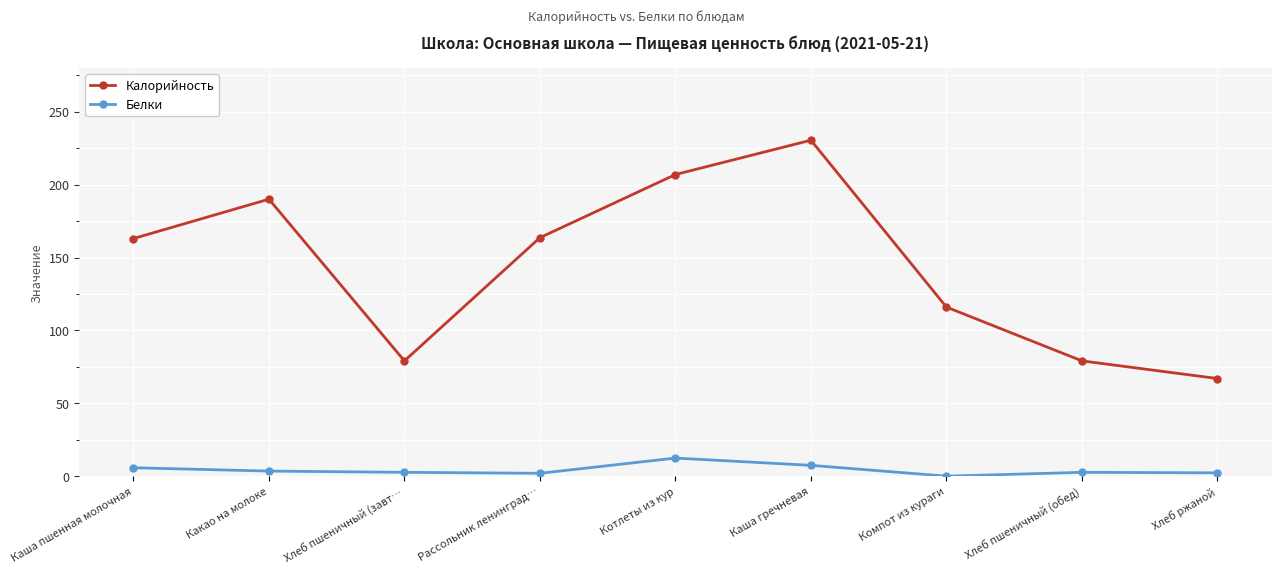

Where is the first local maximum for Калорийность?

Какао на молоке